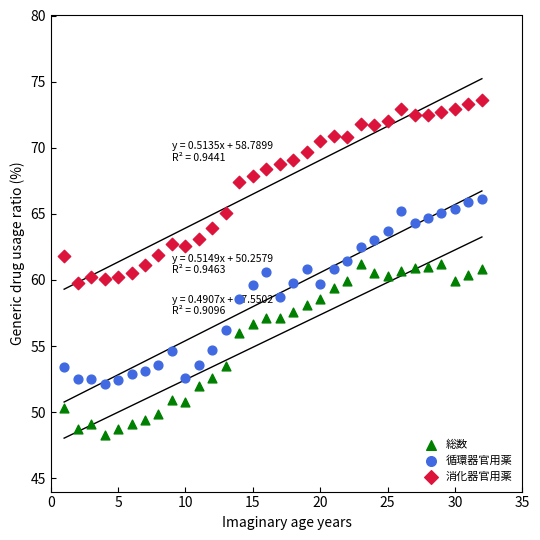

Which series contains the lowest Y value?

総数